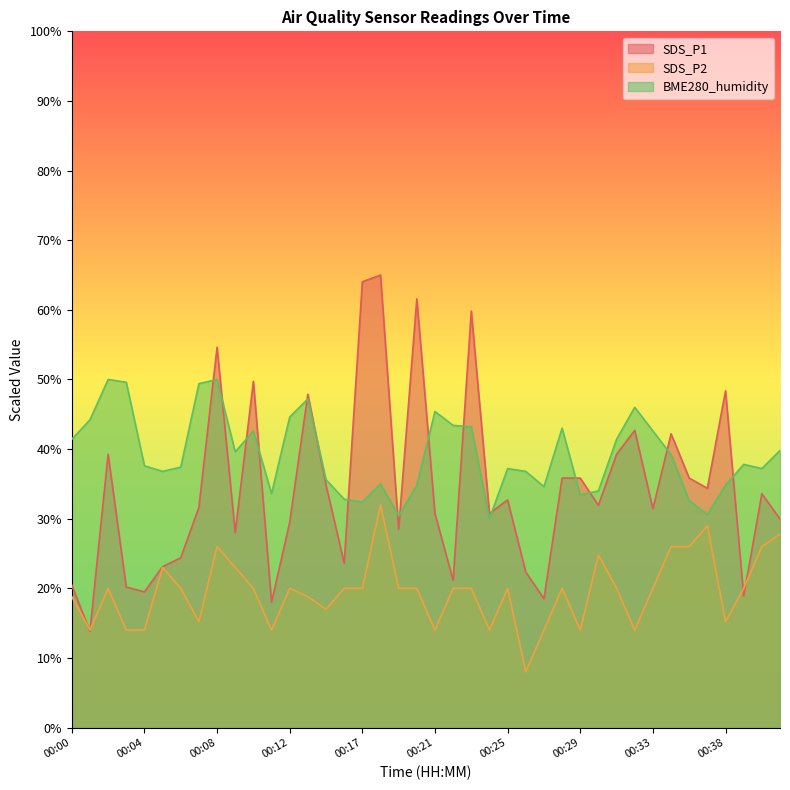

Where does the BME280_humidity series first go above 37?

00:00